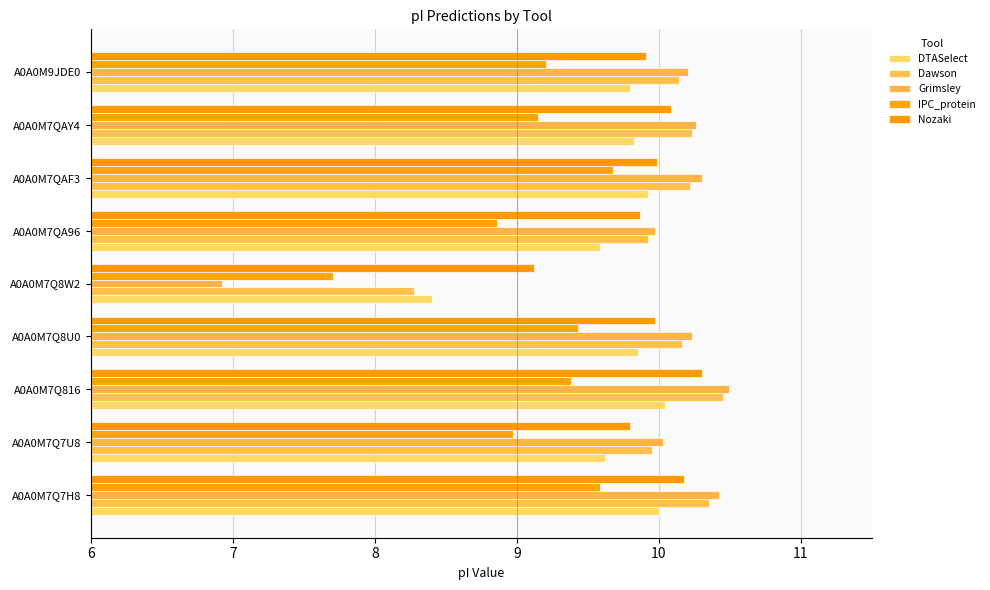

How many values in the DTASelect series are below 9?

1